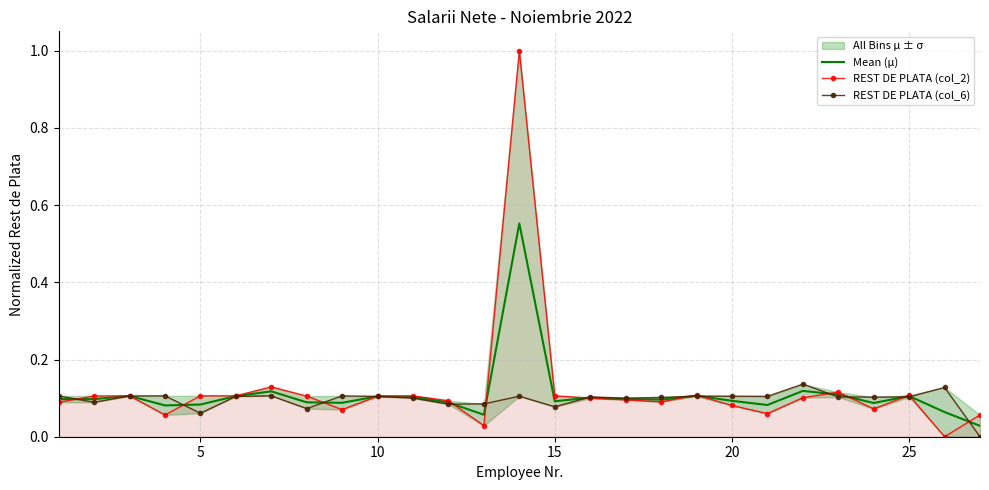

How many values in REST DE PLATA (col_2) are above zero?

26